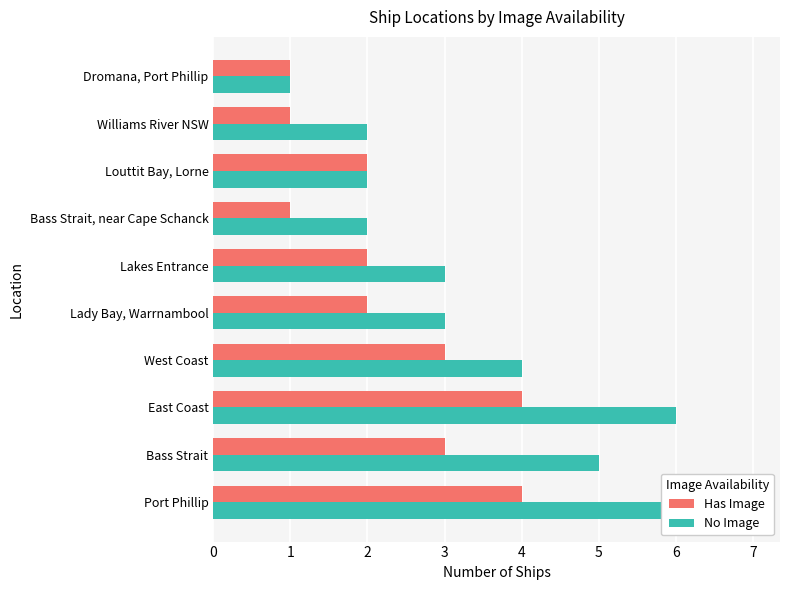

What is the value of the No Image bar at the 2nd from the left?

5